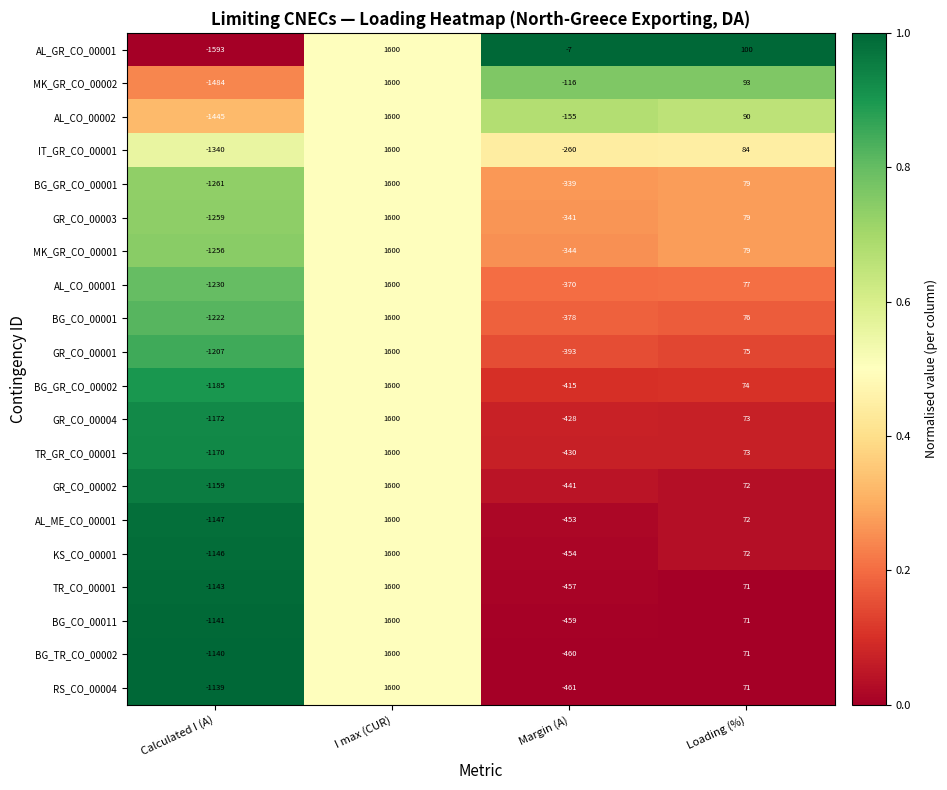

What is the sum of all RS_CO_00004 values?

71